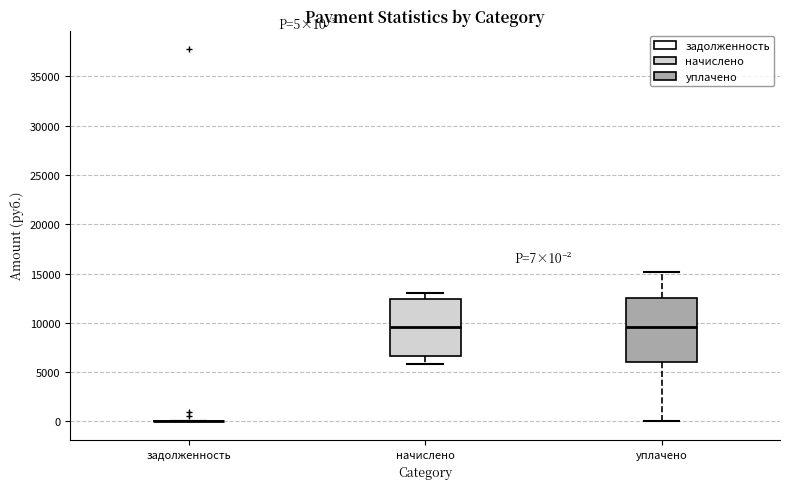

Which box is the tallest, from its lower edge to its upper edge?

уплачено